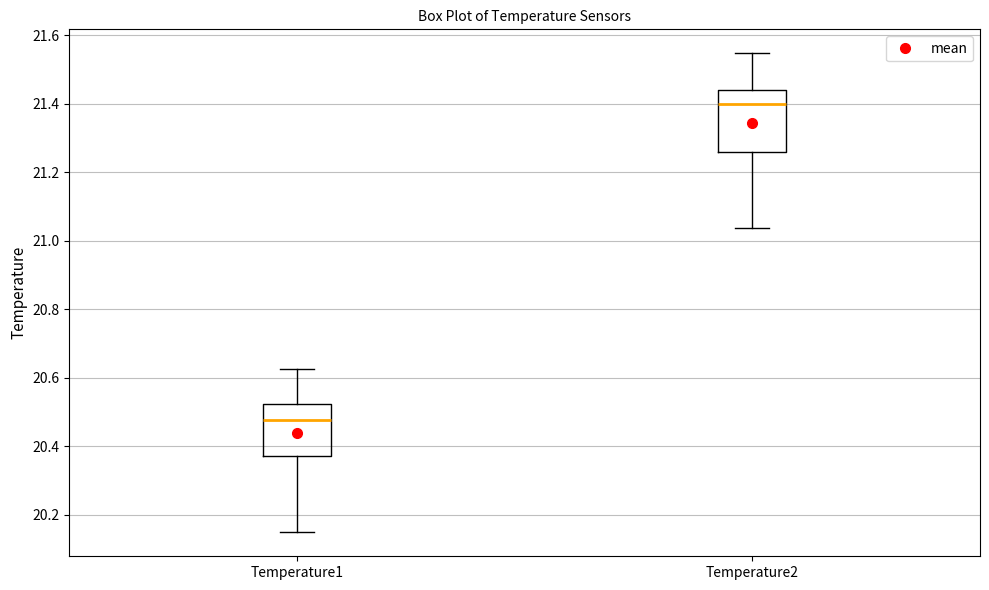

Which box has the highest median line?

Temperature2